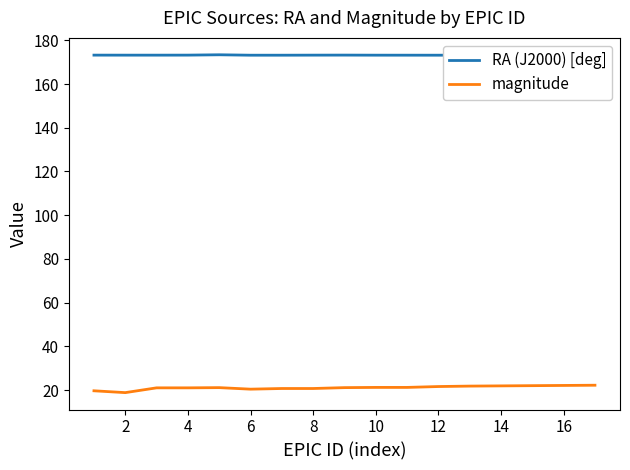

Rank the series by their average value, from lowest to highest.

magnitude, RA (J2000) [deg]